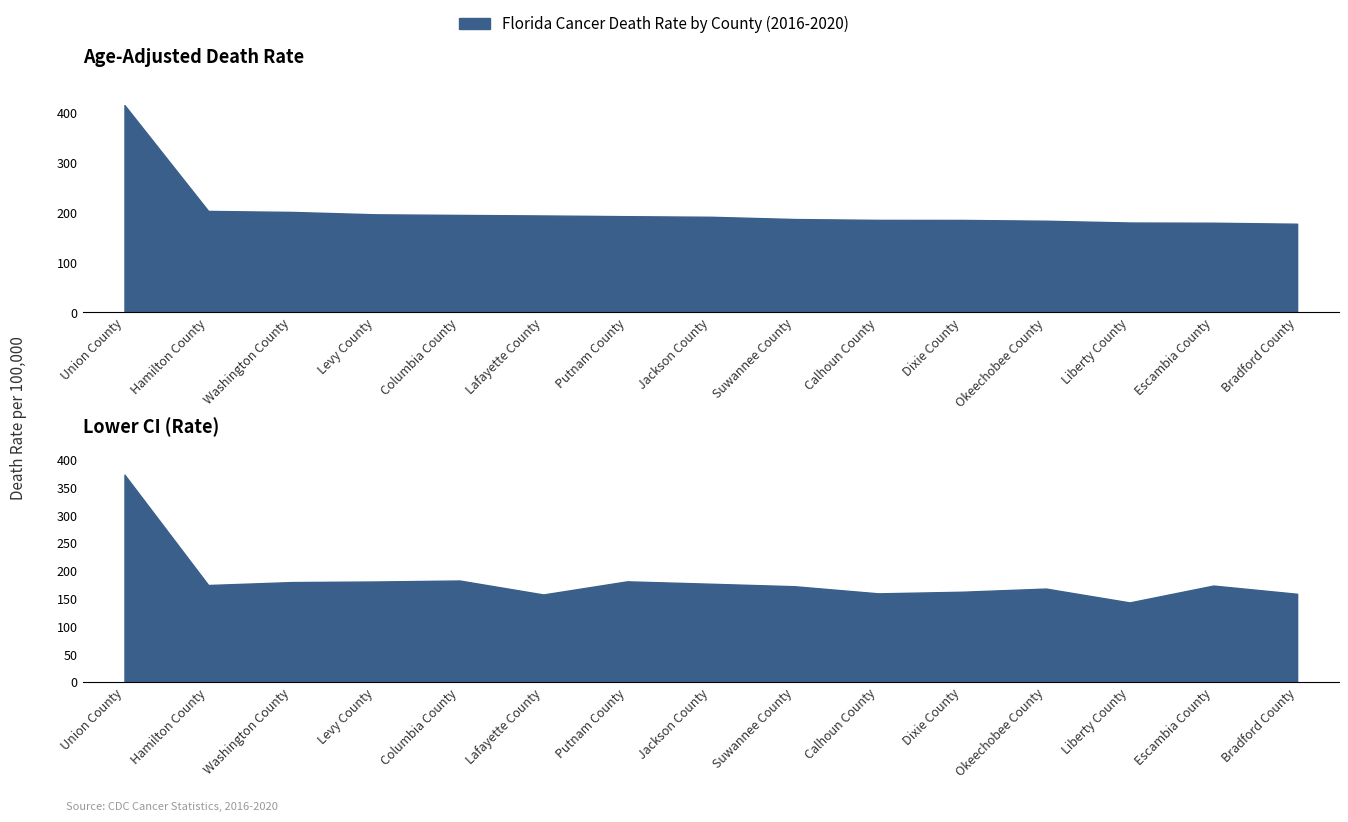

Which series changed the most between Washington County and Liberty County?

Lower CI (Rate)